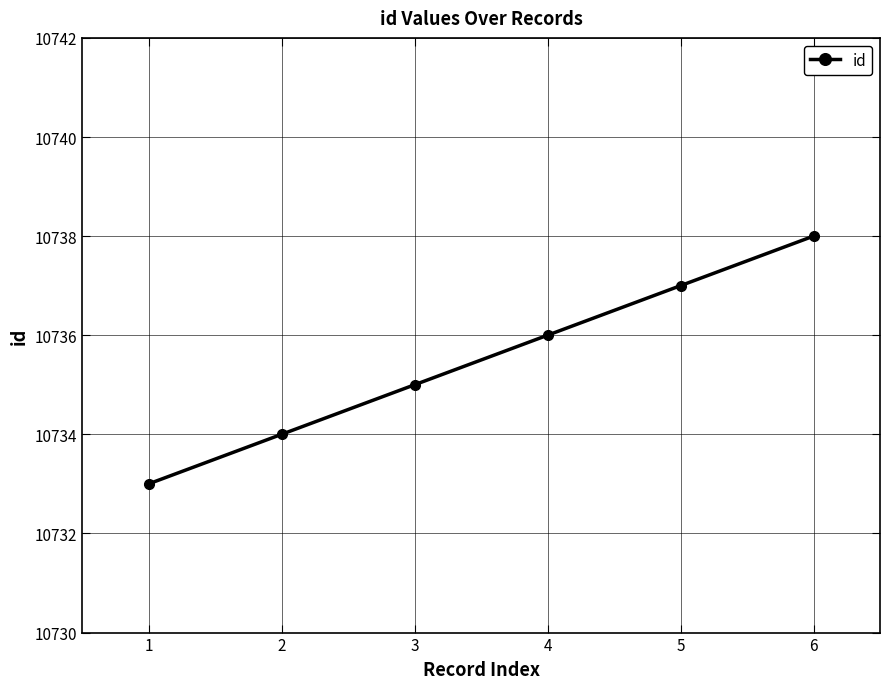

Rank the categories by value from highest to lowest.

6, 5, 4, 3, 2, 1